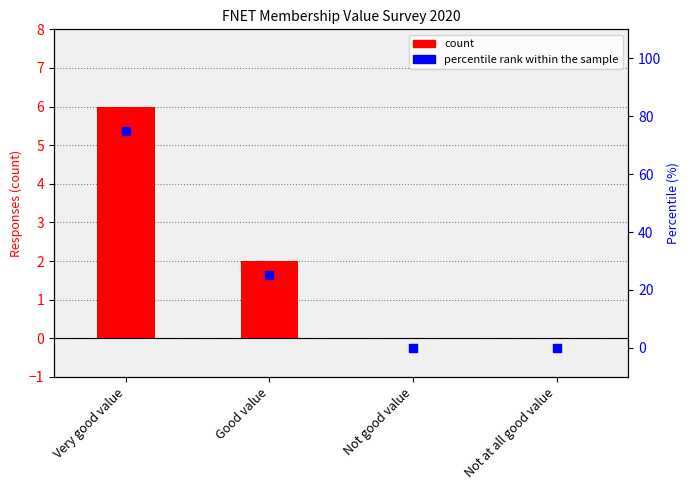

Which series has the largest total across all categories?

percentile rank within the sample